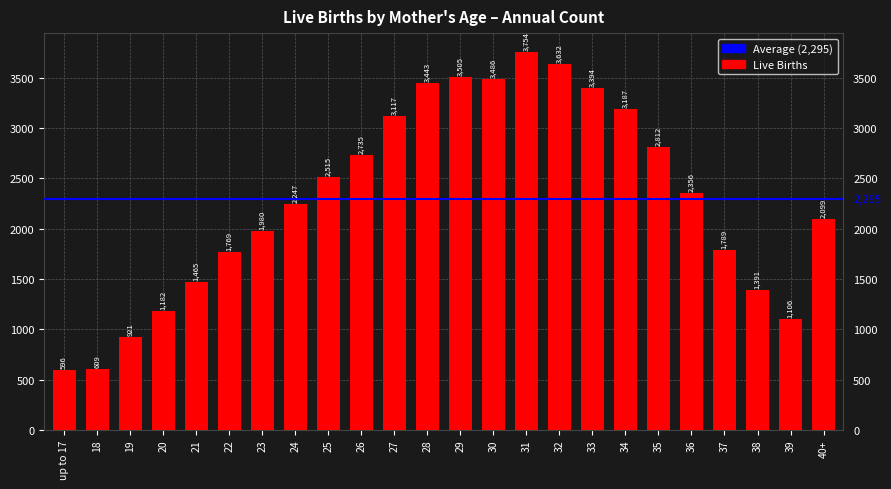

Which has a higher value, 22 or 29?

29